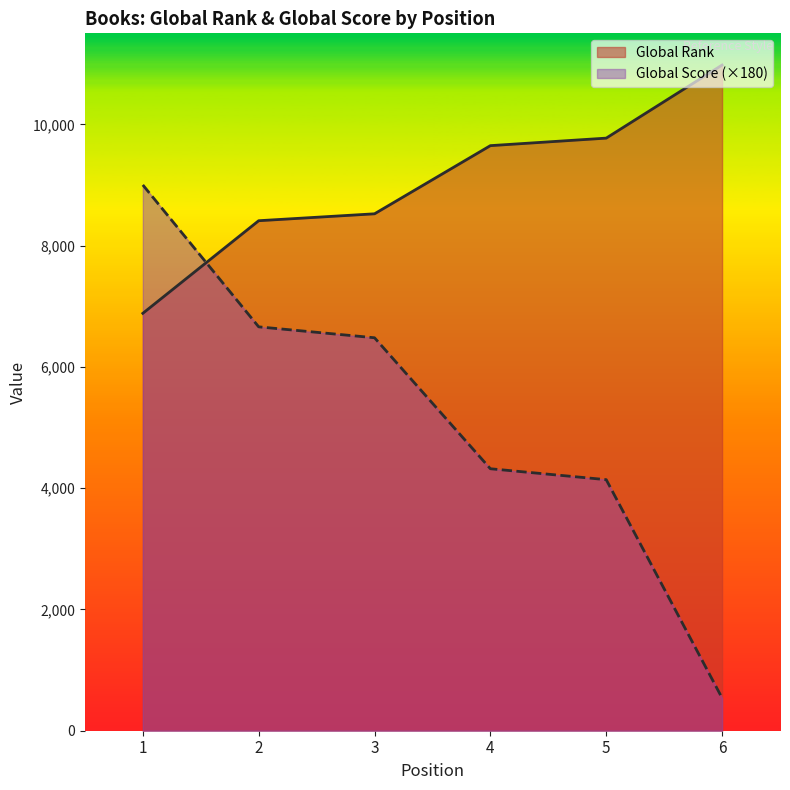

Which category has the lowest value across all series?

6